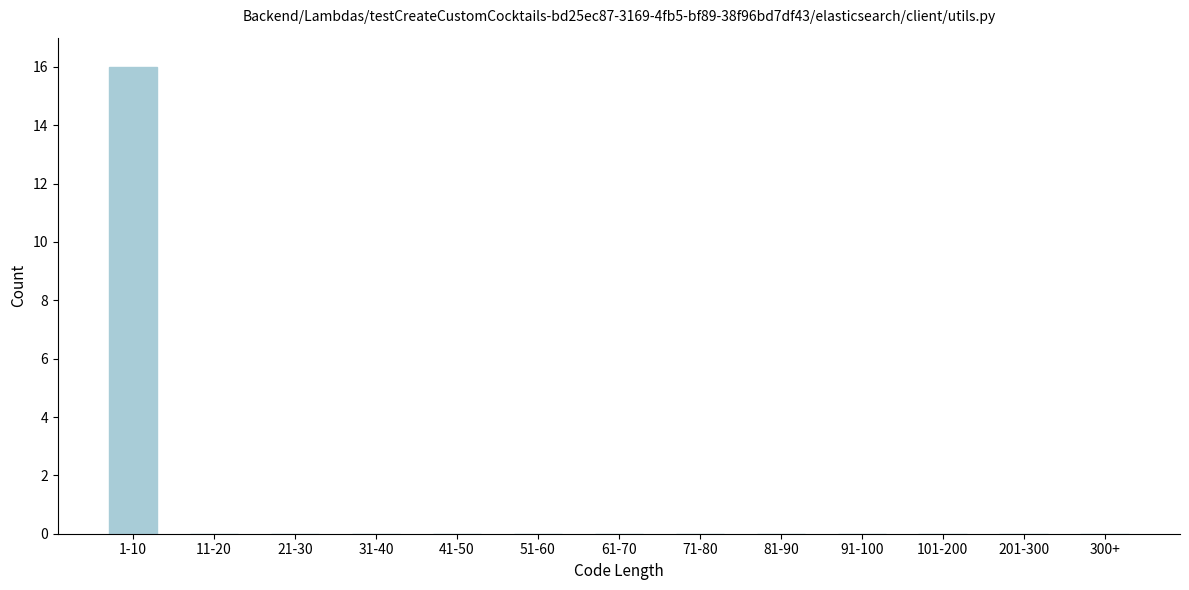

Reading left to right, list all the values displayed in this chart.

1-10=16	11-20=0	21-30=0	31-40=0	41-50=0	51-60=0	61-70=0	71-80=0	81-90=0	91-100=0	101-200=0	201-300=0	300+=0